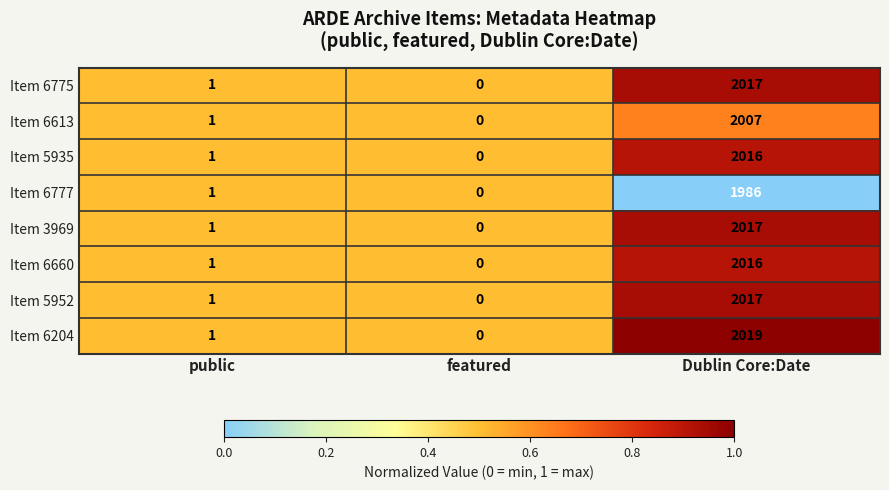

What is the difference between the Item 6613 values at featured and Dublin Core:Date?

2007